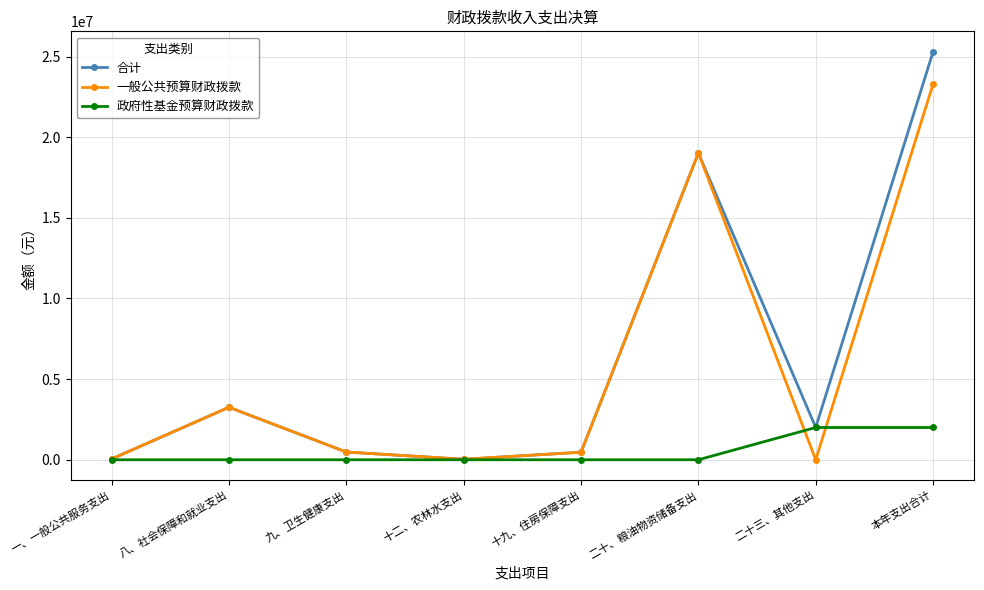

What is the label of the 8th point from the left?

本年支出合计